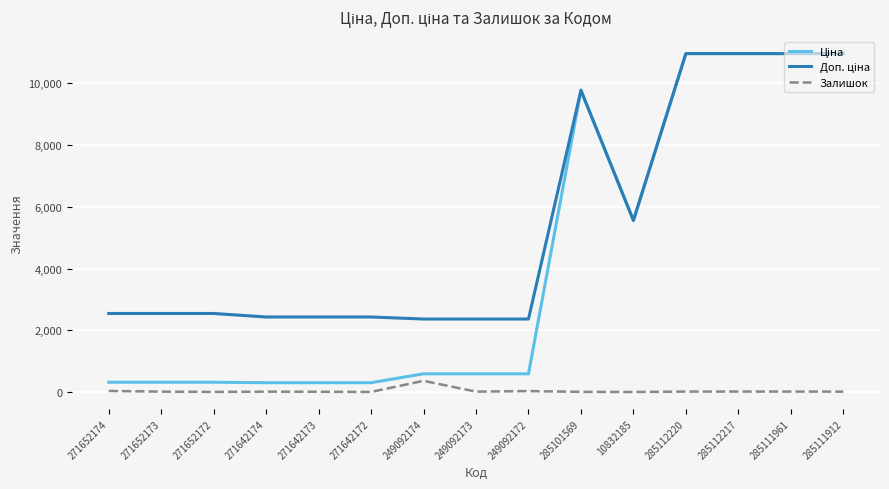

What is the maximum value for Залишок?

365.0